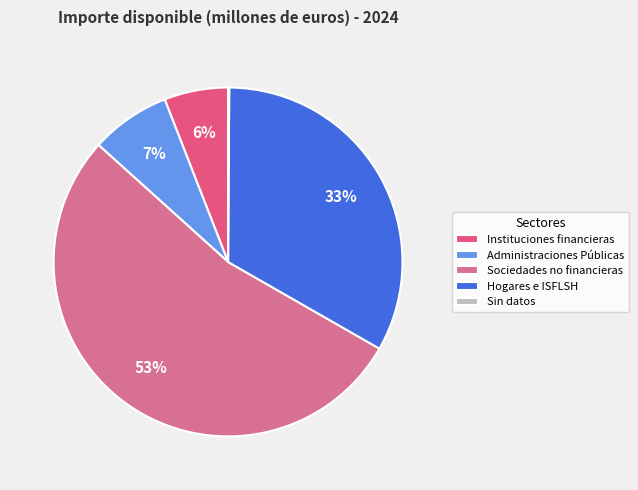

What is the smallest slice in the pie chart?

Sin datos